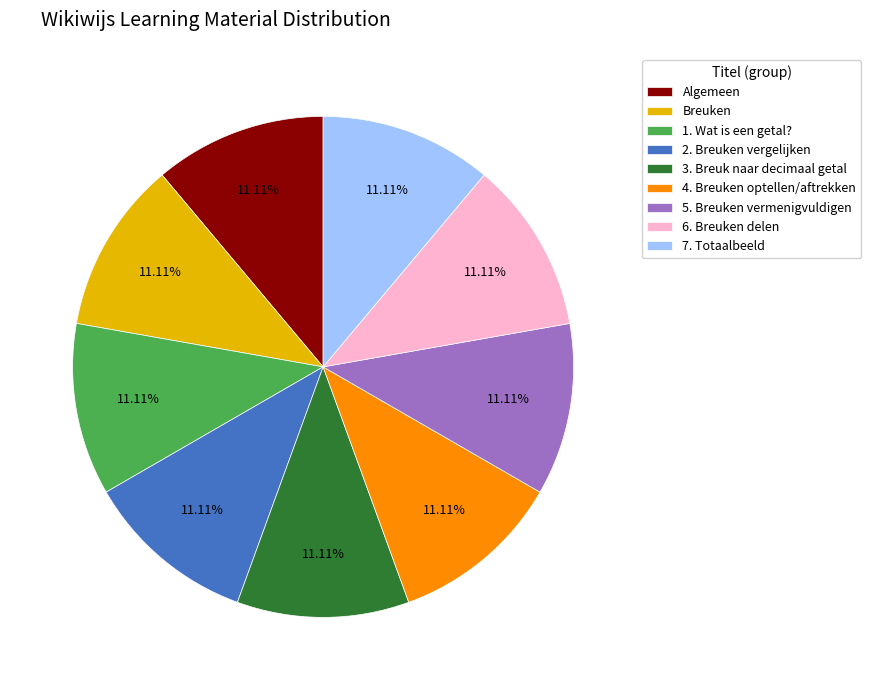

What is the ratio of the value at 3. Breuk naar decimaal getal to the value at 1. Wat is een getal??

1.0